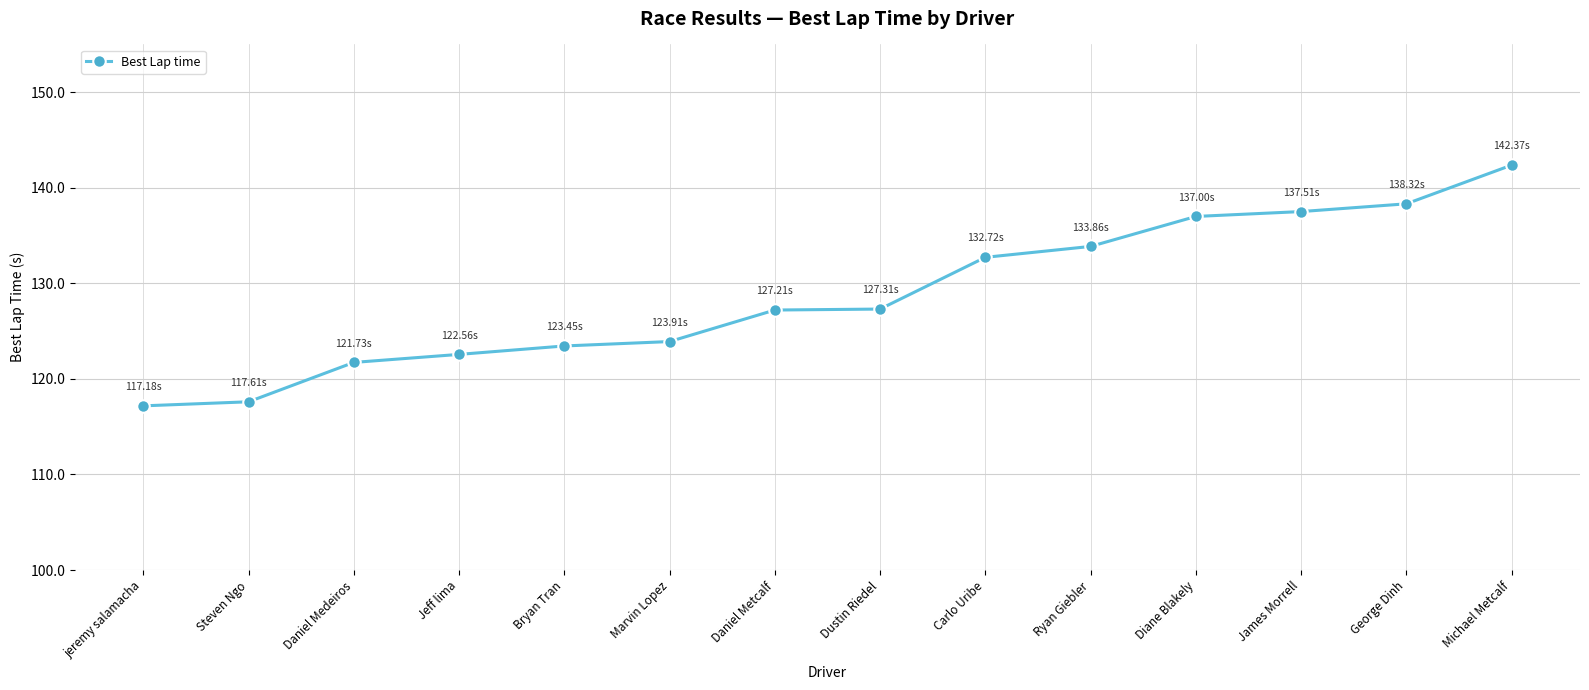

What is the difference between the second highest and minimum values?

21.1